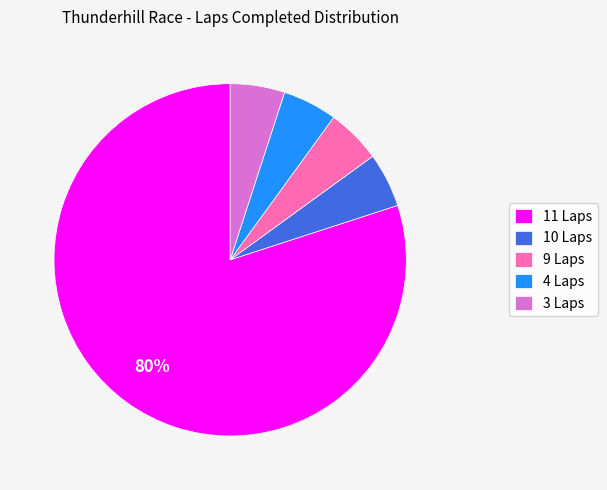

To the nearest percent, what is the difference between the largest and smallest slice percentages?

75%